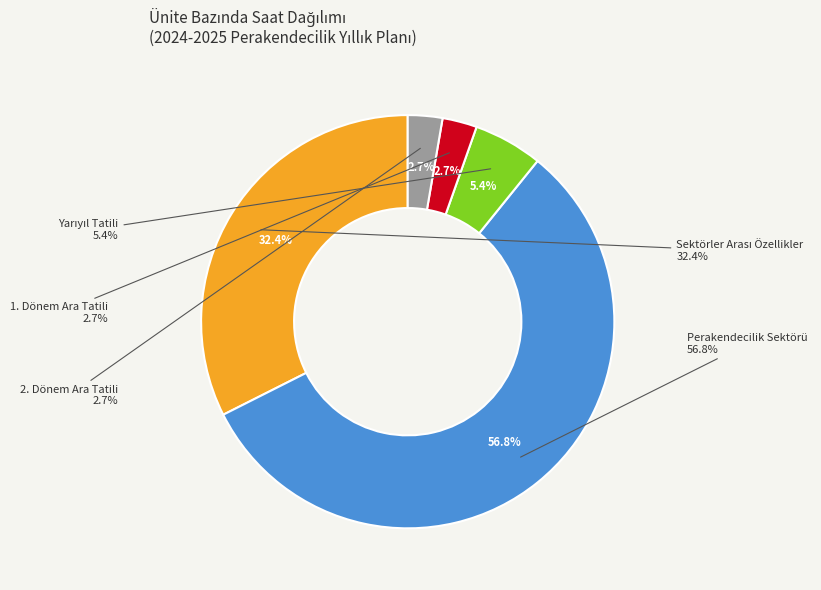

Does any single category account for the majority?

No